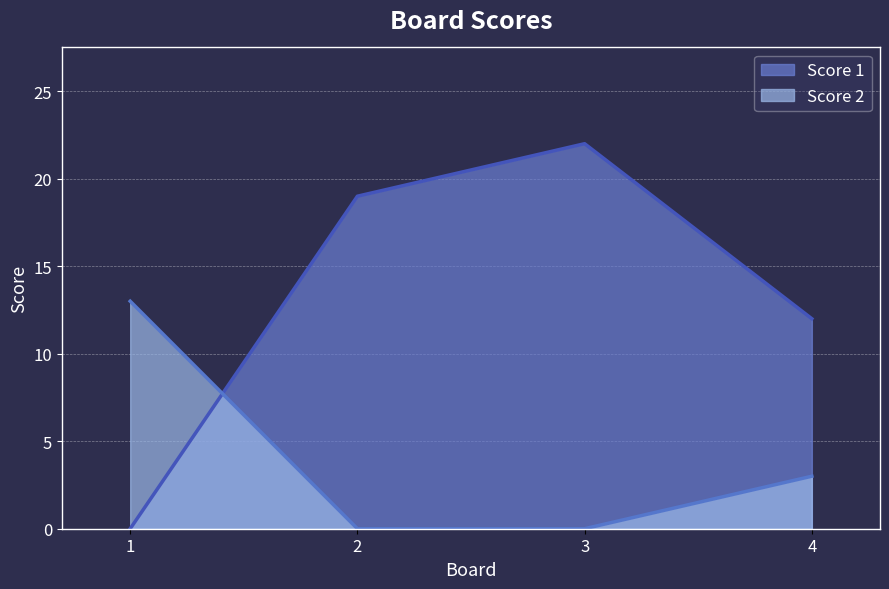

How many times do Score 2 and Score 1 cross each other?

1